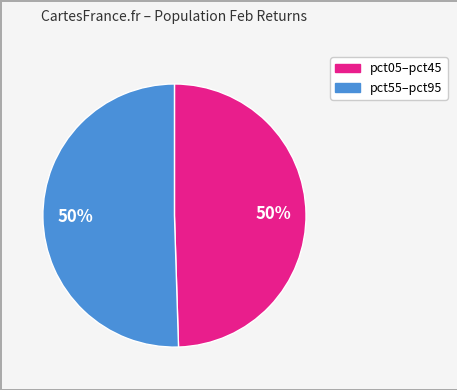

To the nearest percent, what is the average slice percentage?

50%